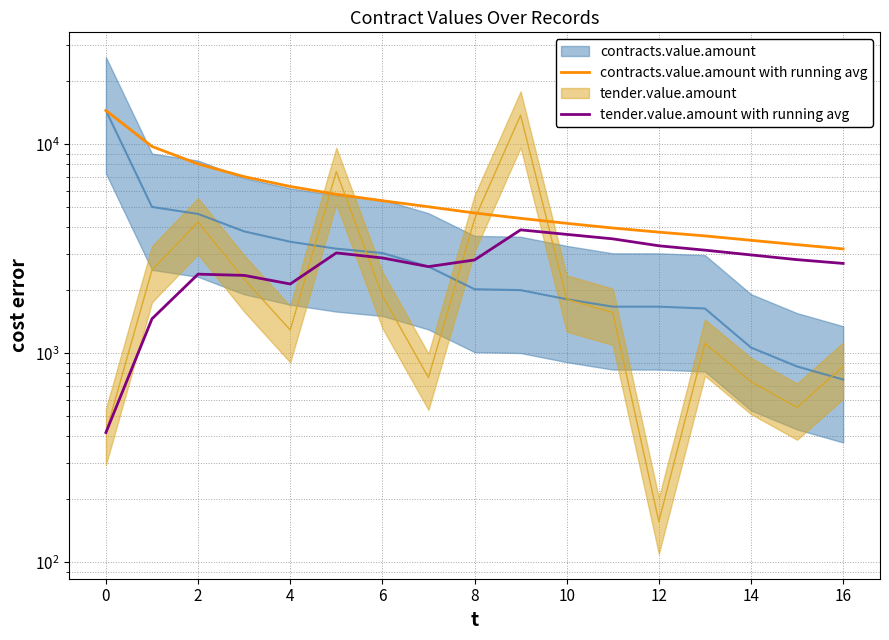

How many data points does each series have?

17